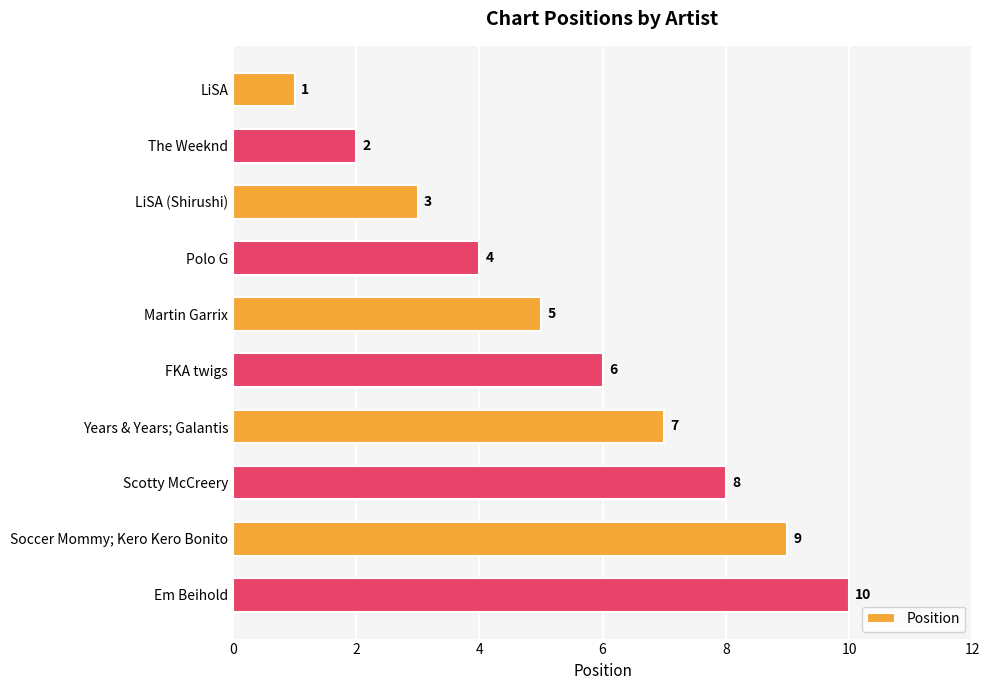

Count the values in the range 3 to 8.

6